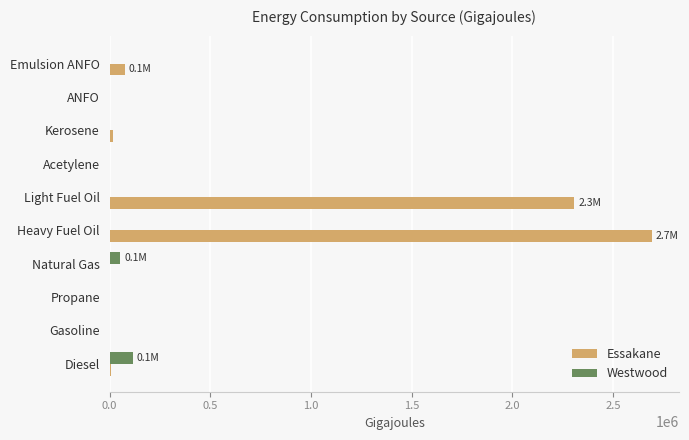

The Essakane series shows 0.0 at ANFO. True or false?

True